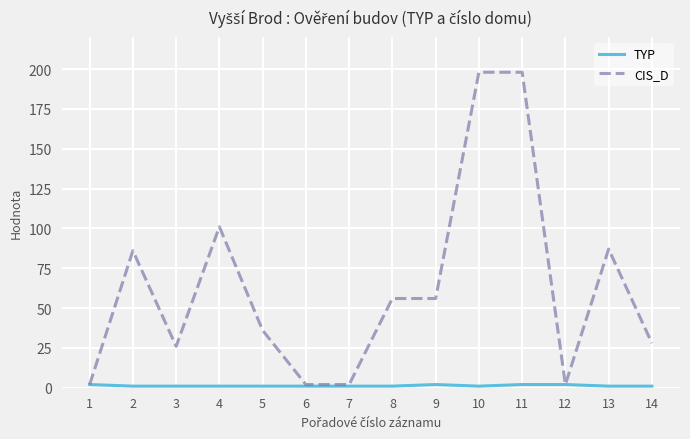

What is the highest value of the CIS_D series?

198